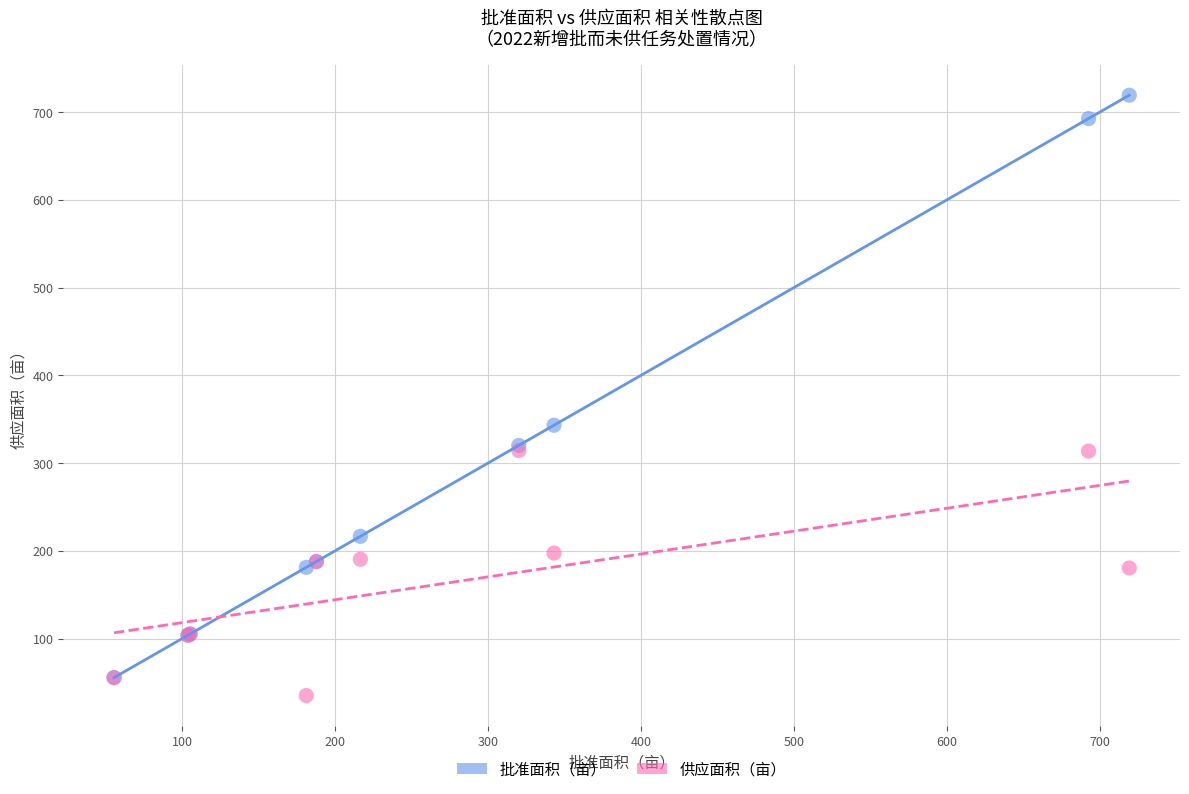

Which series reaches the maximum Y coordinate?

批准面积（亩）